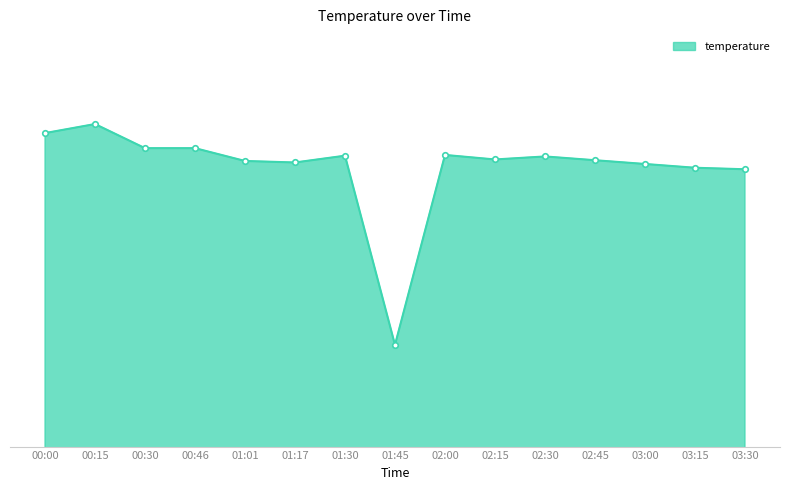

Which has a higher value, 01:30 or 00:15?

00:15